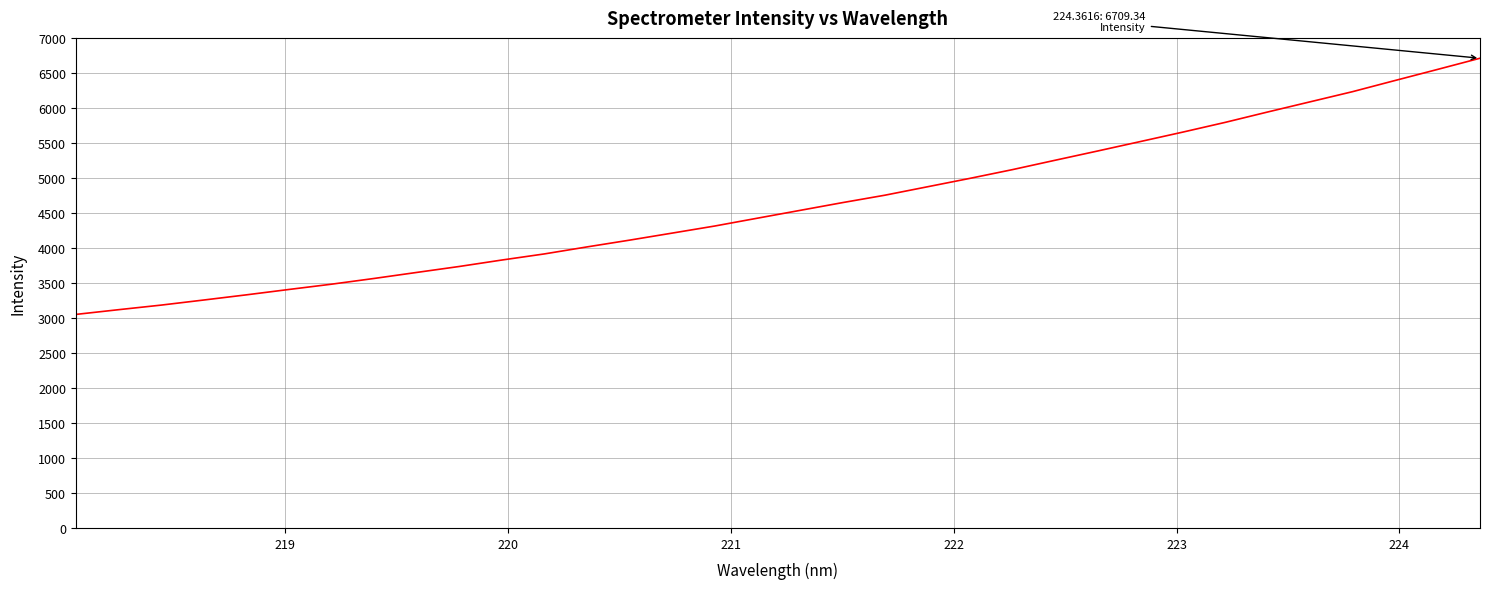

Count the number of values greater than 4535.

17